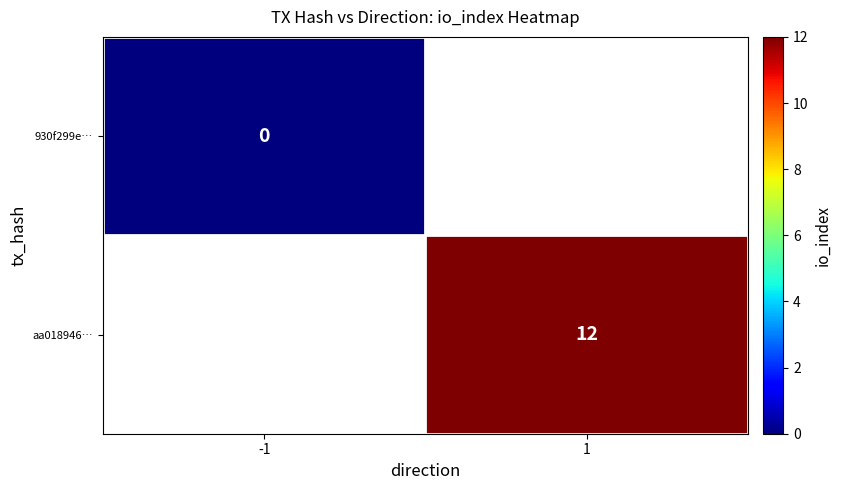

The value of aa018946… at 1 is 12. True or false?

True